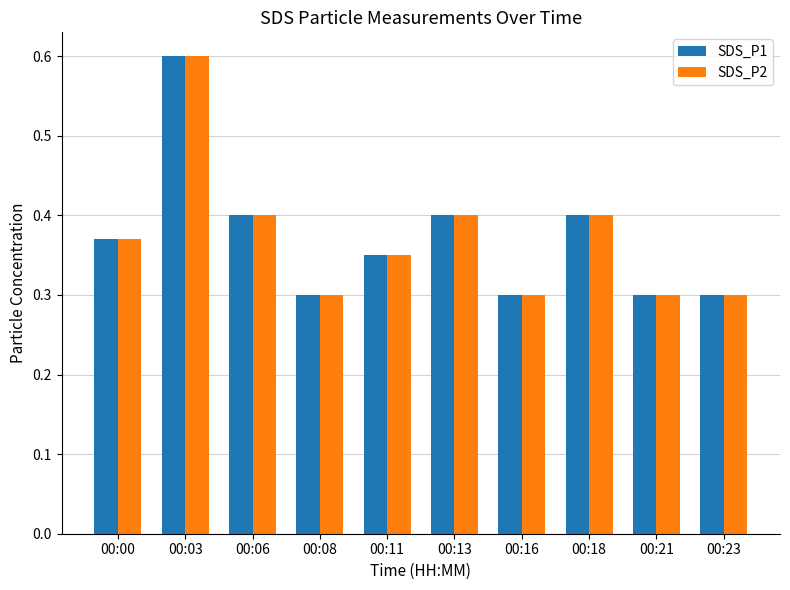

Is the value of SDS_P2 at 00:13 greater than the value of SDS_P1 at 00:23?

Yes